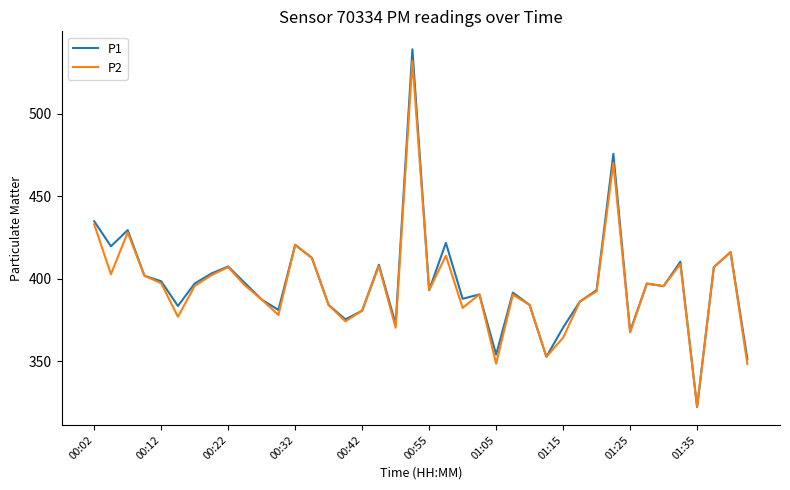

Which series has the widest spread of values?

P1